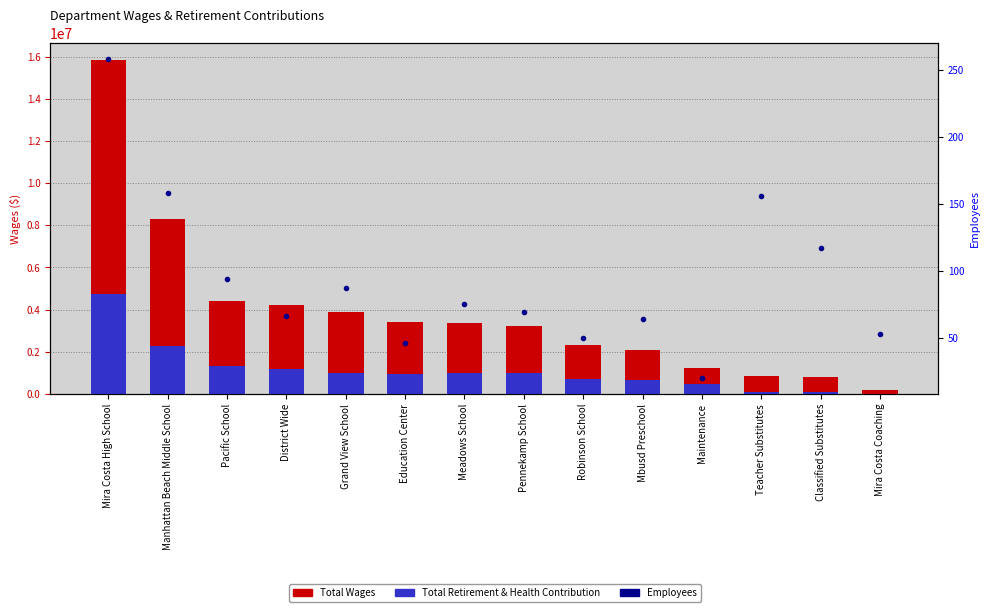

Count the number of data series in this chart.

3